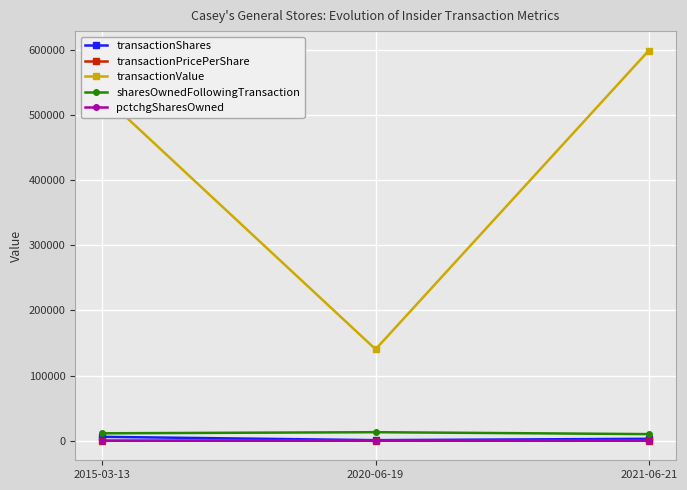

What is the value of the sharesOwnedFollowingTransaction point at the 2nd from the left?

13133.0